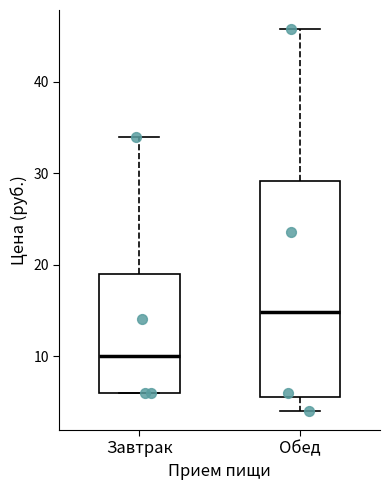

Which box is the tallest, from its lower edge to its upper edge?

Обед